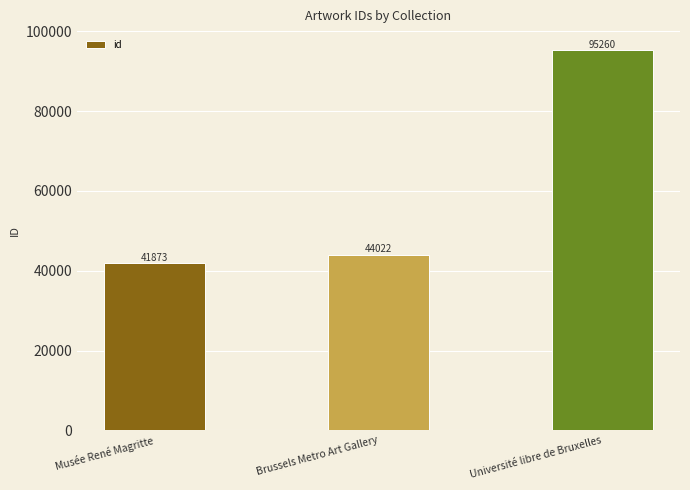

What is the sum of all values?

181155